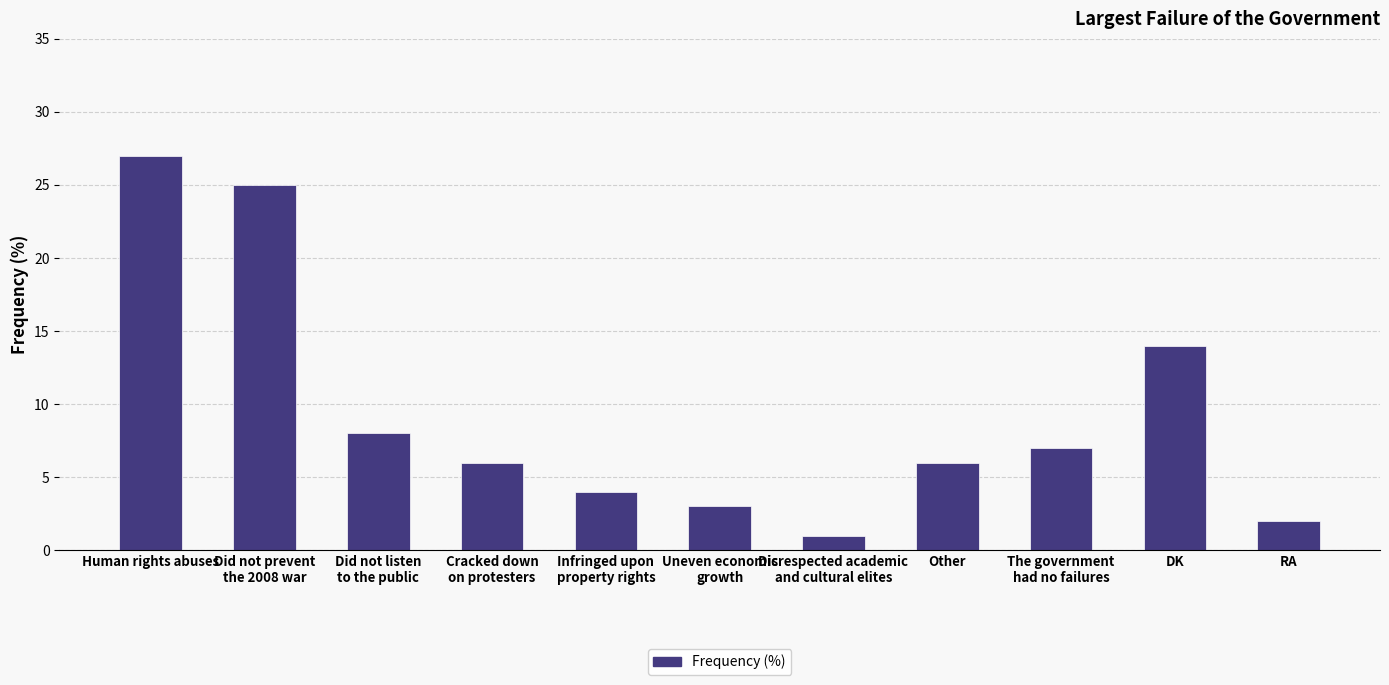

At which category does the chart reach its peak across all series?

Human rights abuses